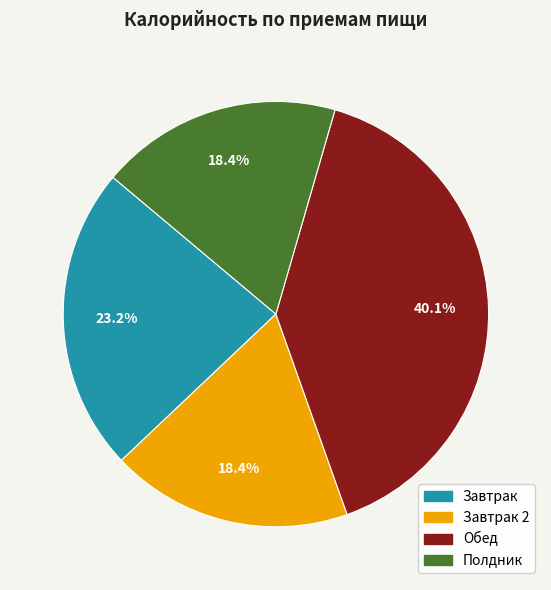

Is there any slice that represents more than half of the pie?

No